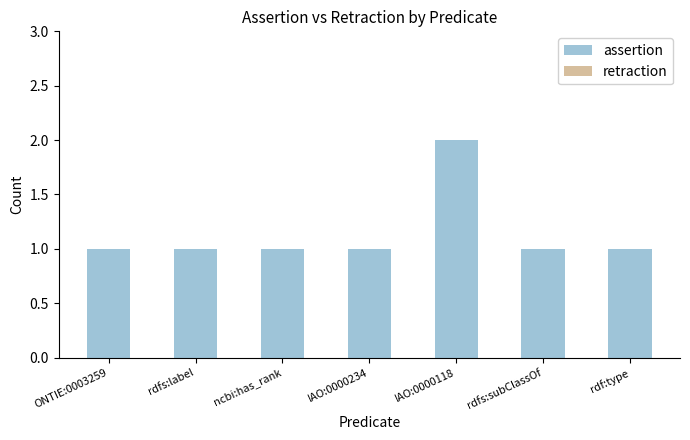

What is the sum of all values?

8